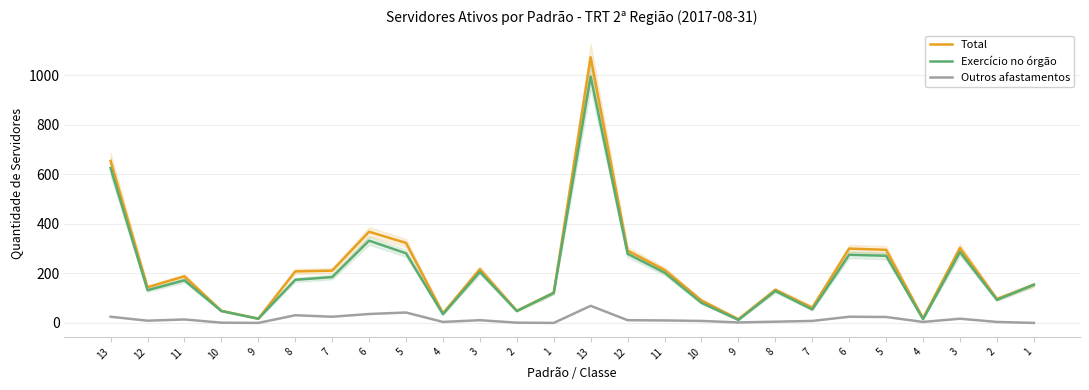

The value of Total at 4 is 19. True or false?

True